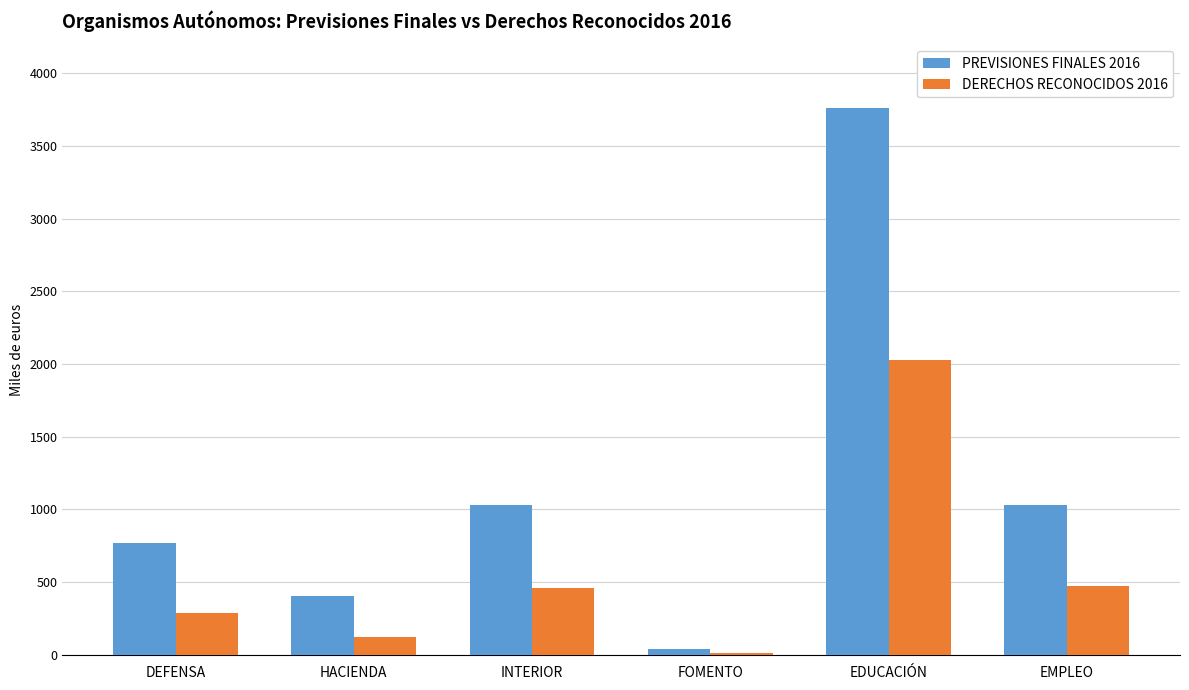

At which category does the chart reach its peak across all series?

EDUCACIÓN